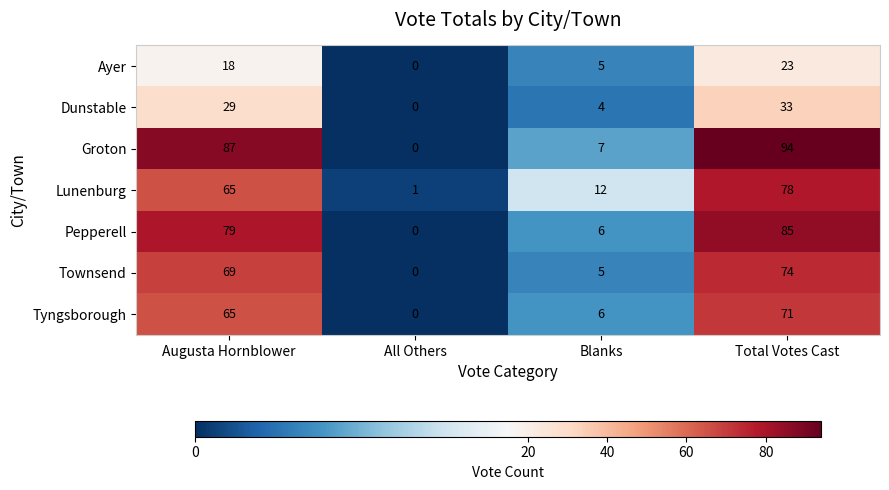

List the series in order of their peak value, lowest first.

Ayer, Dunstable, Tyngsborough, Townsend, Lunenburg, Pepperell, Groton